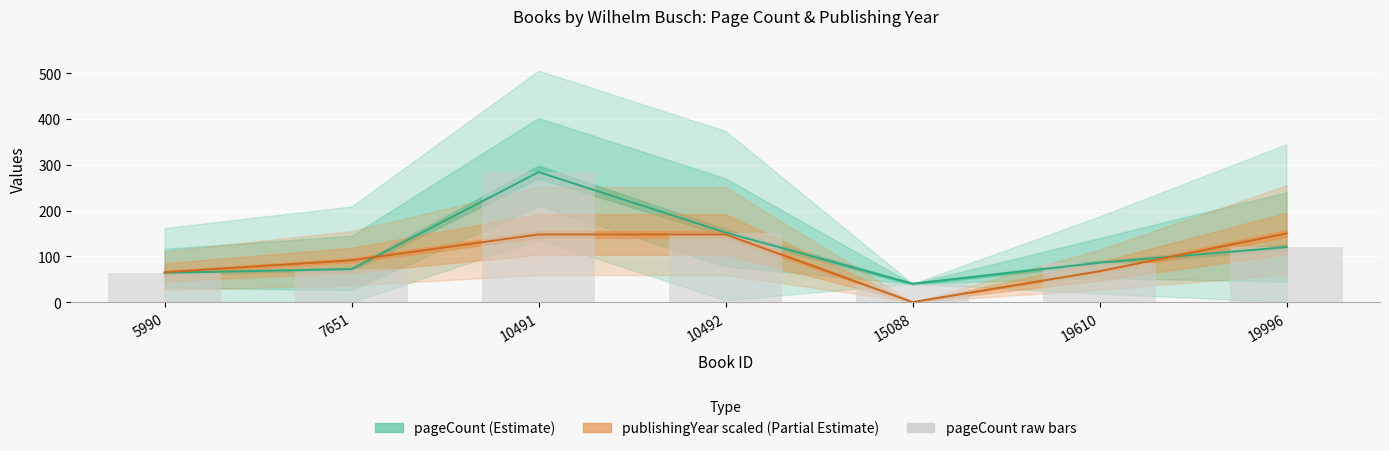

Rank the categories by value from highest to lowest.

10491, 10492, 19996, 19610, 7651, 5990, 15088